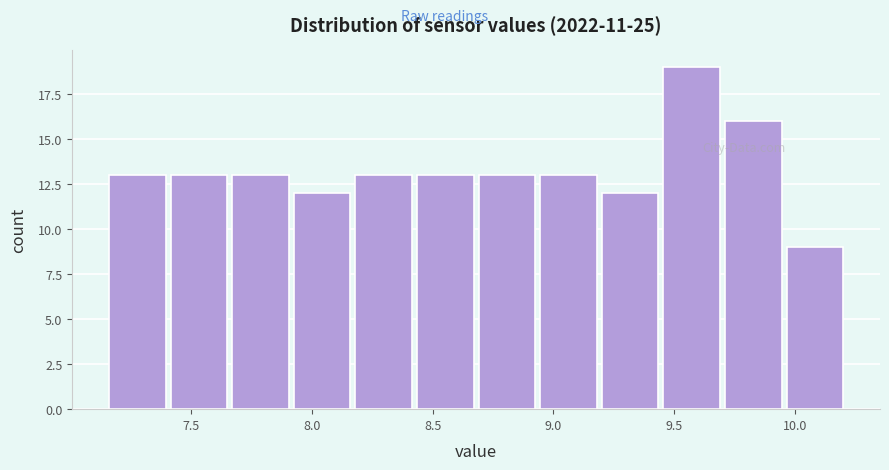

Reading left to right, transcribe this chart: for each bar, give the range it covers on the x-axis and its height. Neither the bar edges nor the heights are printed on the chart, so give them approximately, as read against the axes.

7.160 to 7.415: 13
7.415 to 7.670: 13
7.670 to 7.925: 13
7.925 to 8.180: 12
8.180 to 8.435: 13
8.435 to 8.690: 13
8.690 to 8.945: 13
8.945 to 9.200: 13
9.200 to 9.455: 12
9.455 to 9.710: 19
9.710 to 9.965: 16
9.965 to 10.220: 9